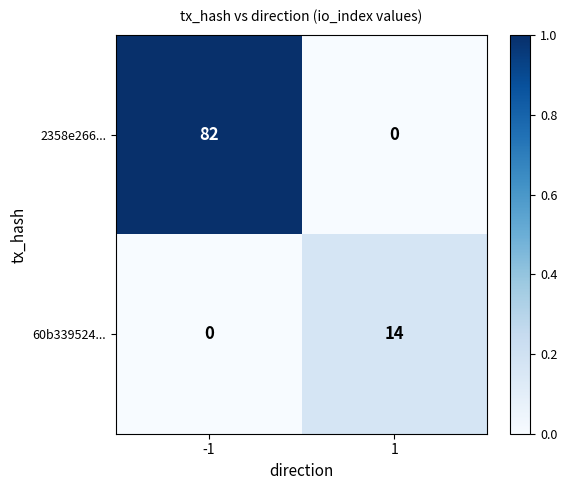

The 2358e266... series shows 82 at -1. True or false?

True